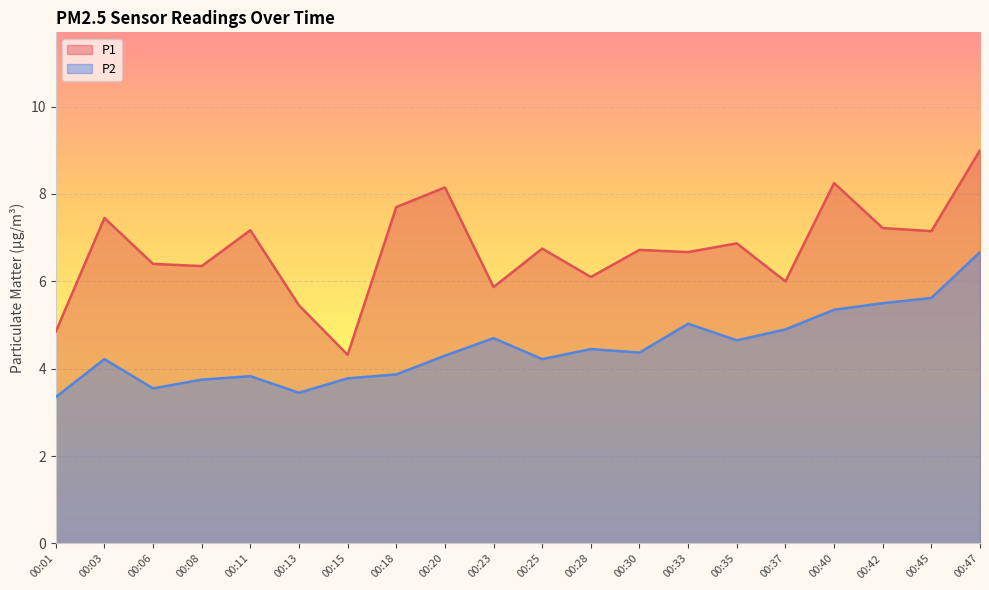

What is the difference between the P2 values at 00:28 and 00:11?

0.6